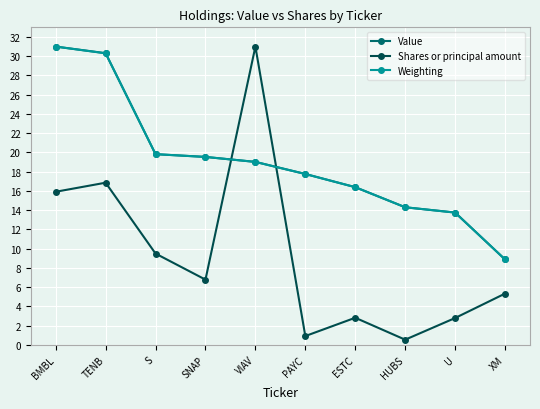

The value of Weighting at S is 33.6. True or false?

False